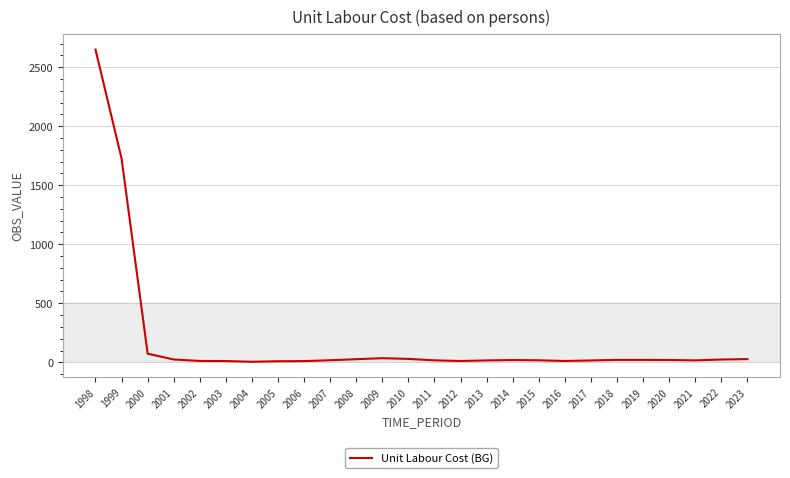

The chart shows a value of 17.5 at 2007. True or false?

True